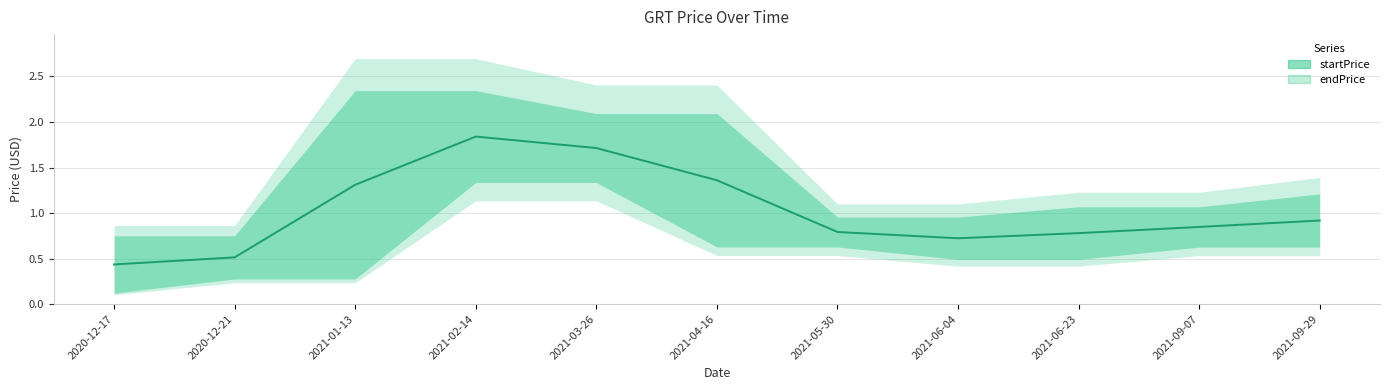

List the series in order of their overall mean, lowest first.

startPrice, endPrice